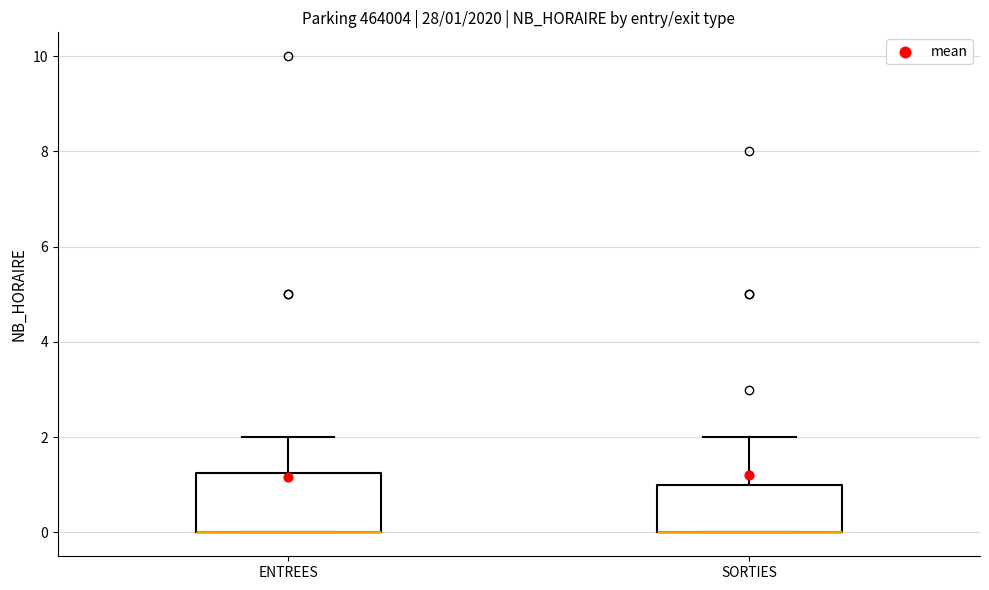

Comparing the boxes themselves (not the whiskers), which one is the tallest?

ENTREES